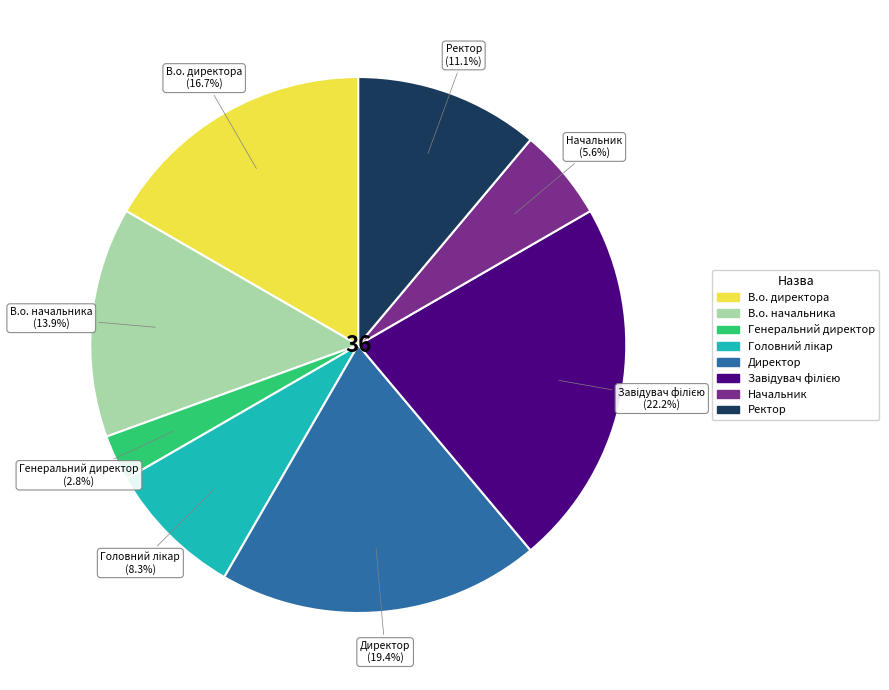

What portion of the pie excludes Начальник?

94.4%